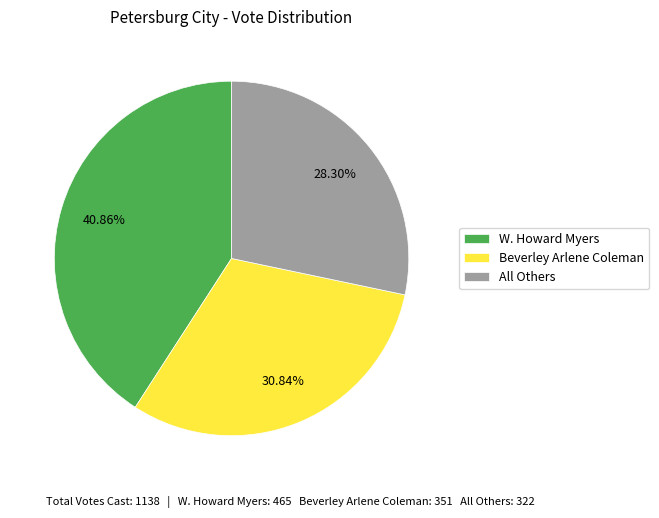

Combined, do All Others and Beverley Arlene Coleman account for over 50%?

Yes